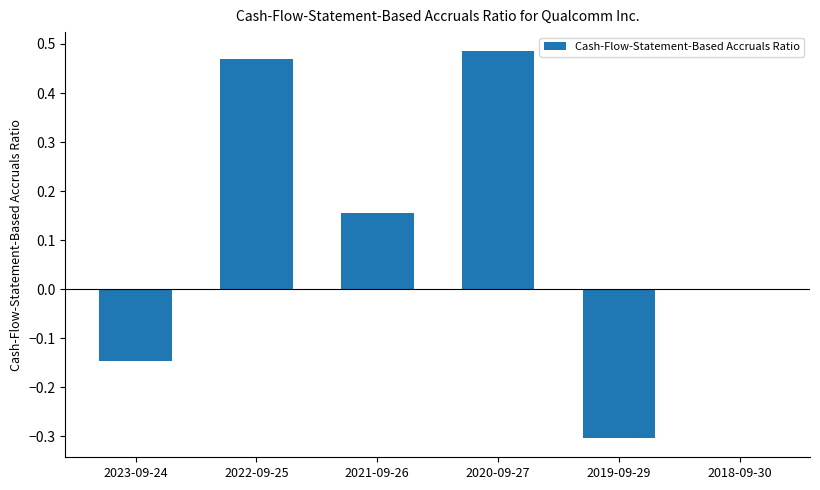

Between 2022-09-25 and 2018-09-30, which is larger?

2022-09-25